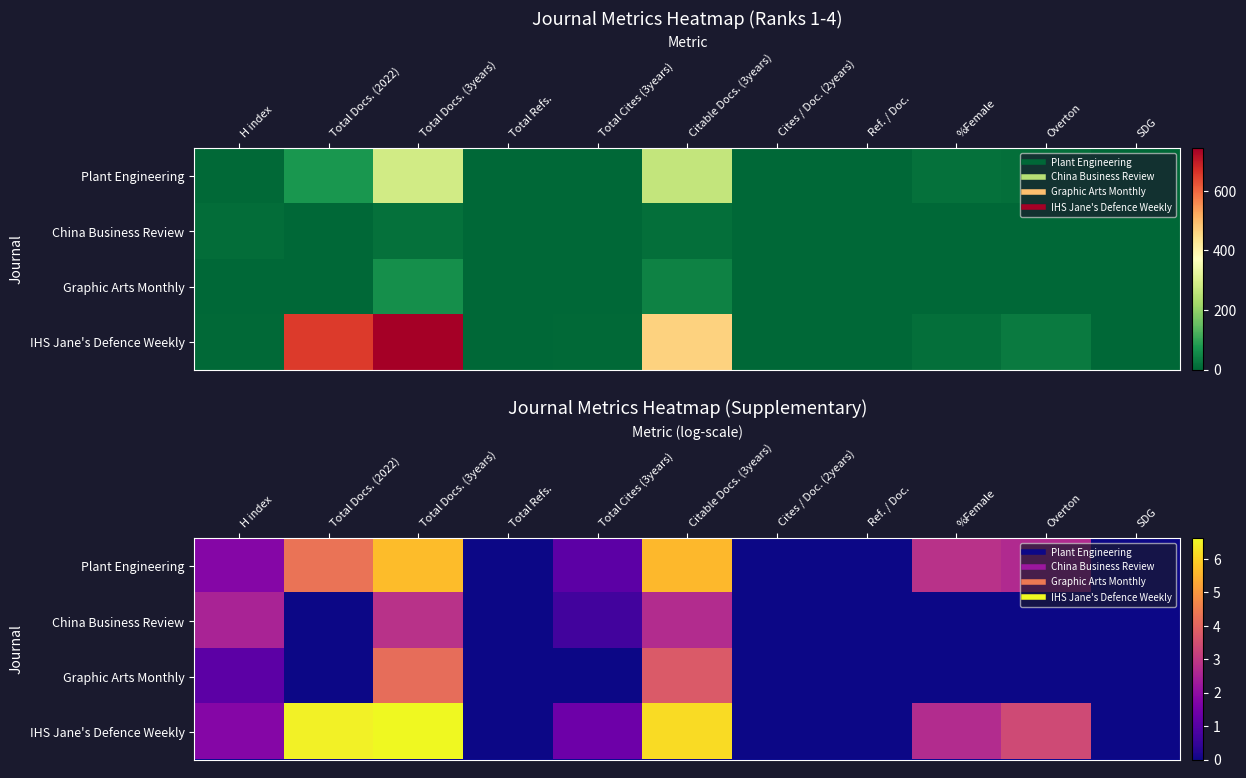

How many series are shown in this chart?

4